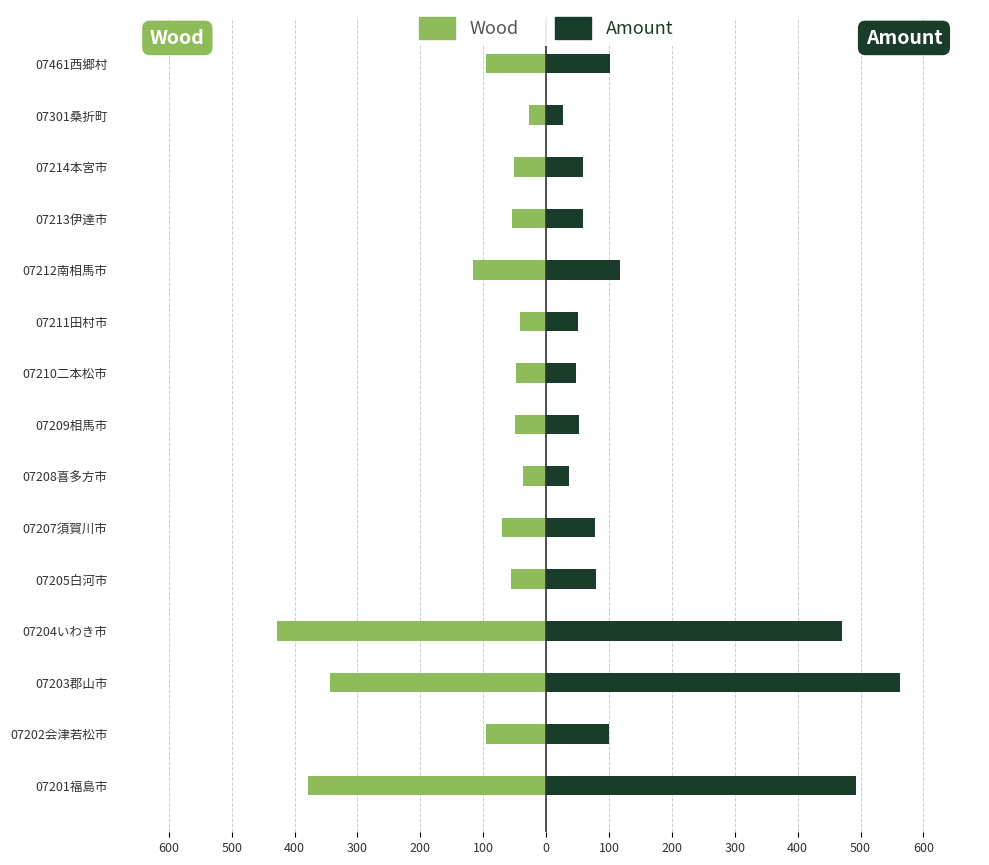

What are all the series names shown in the legend?

Wood, Amount